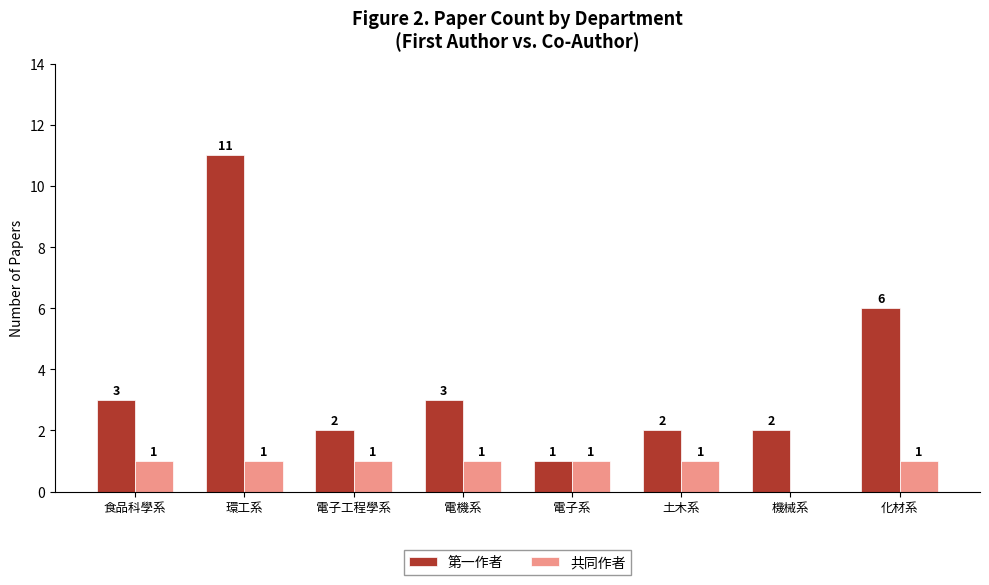

Is the value of 第一作者 at 土木系 greater than the value of 共同作者 at 電機系?

Yes